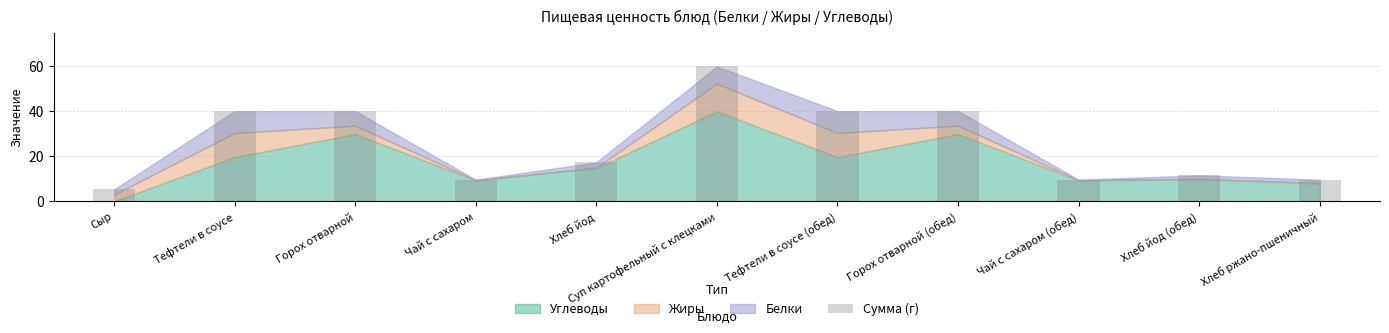

What is the difference between the maximum and second lowest values?

50.2